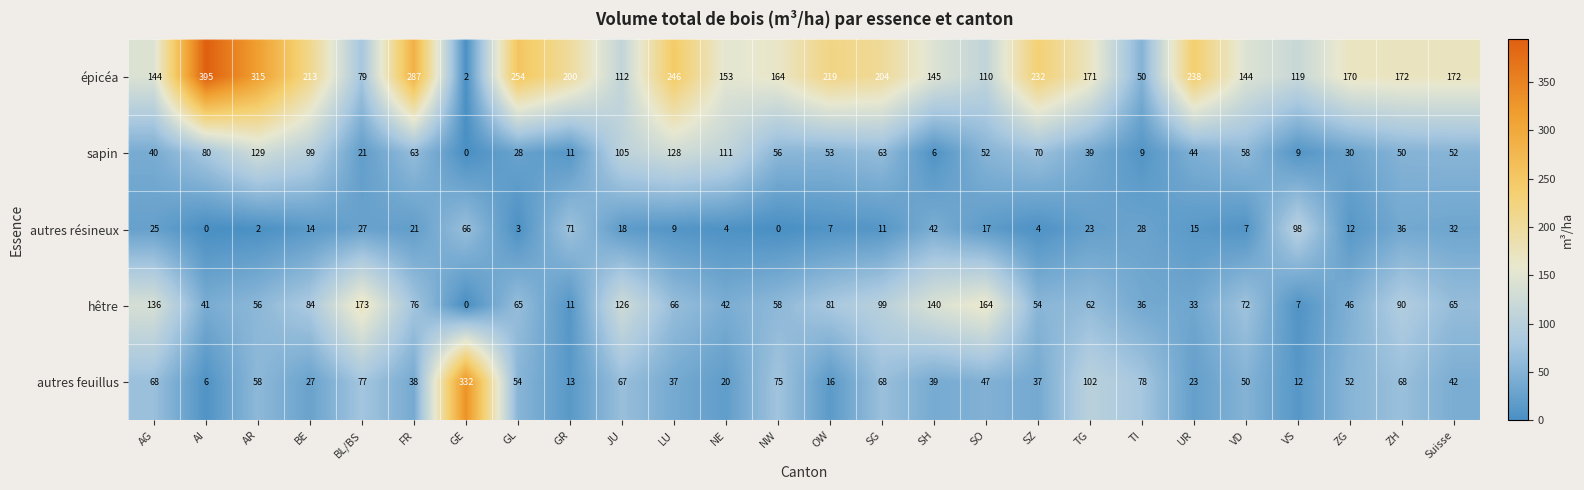

What is the difference between the sapin values at SH and Suisse?

46